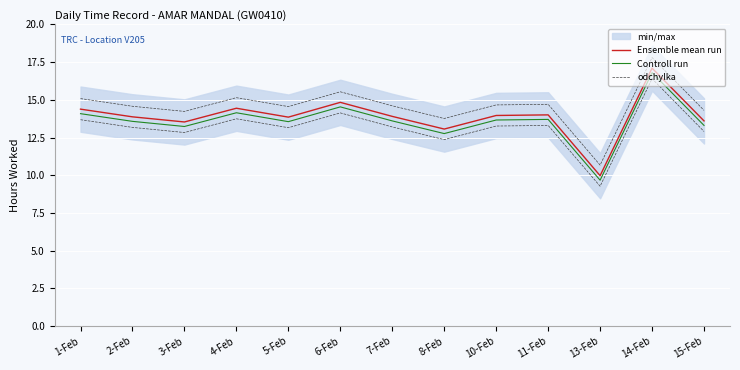

Is the value of odchylka at 6-Feb greater than the value of Ensemble mean run at 11-Feb?

Yes